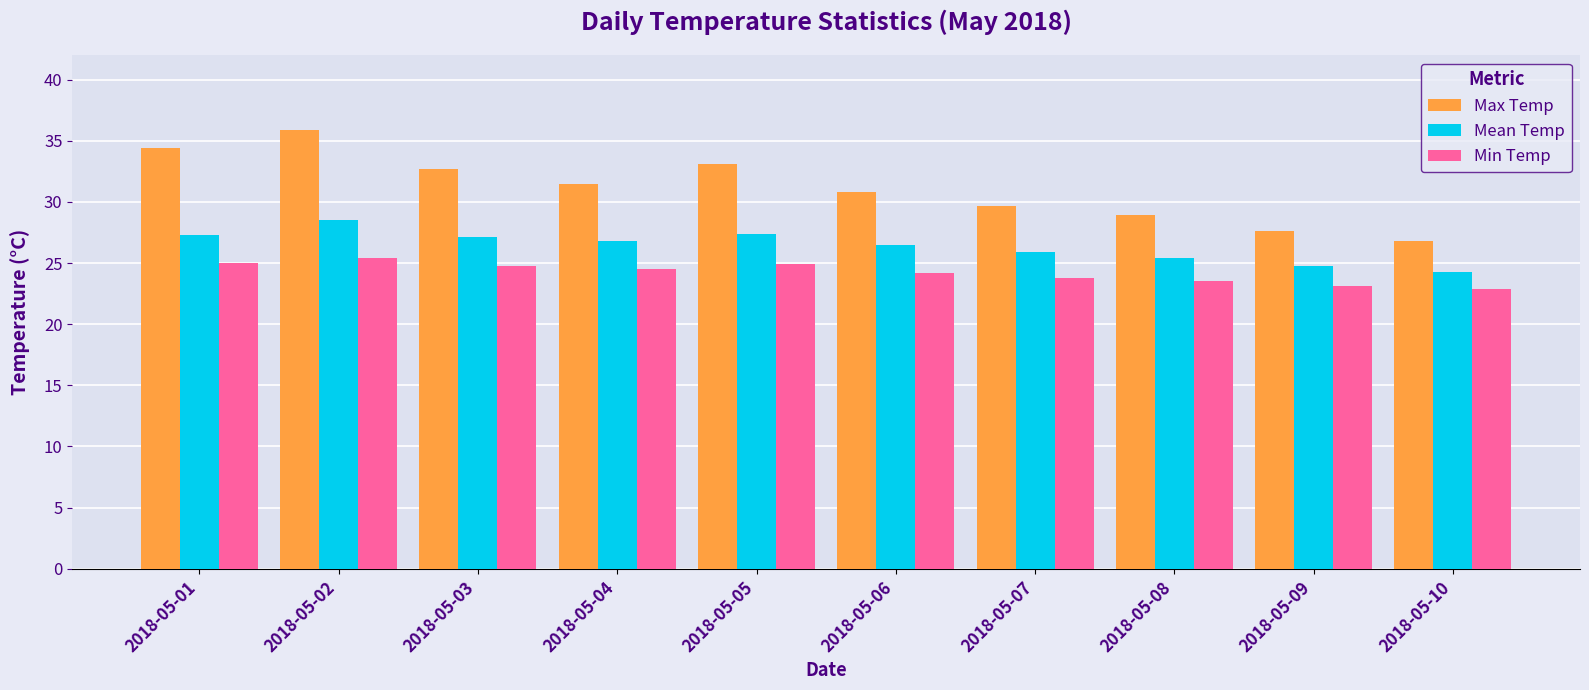

What is the total value across all series at 2018-05-04?

82.8